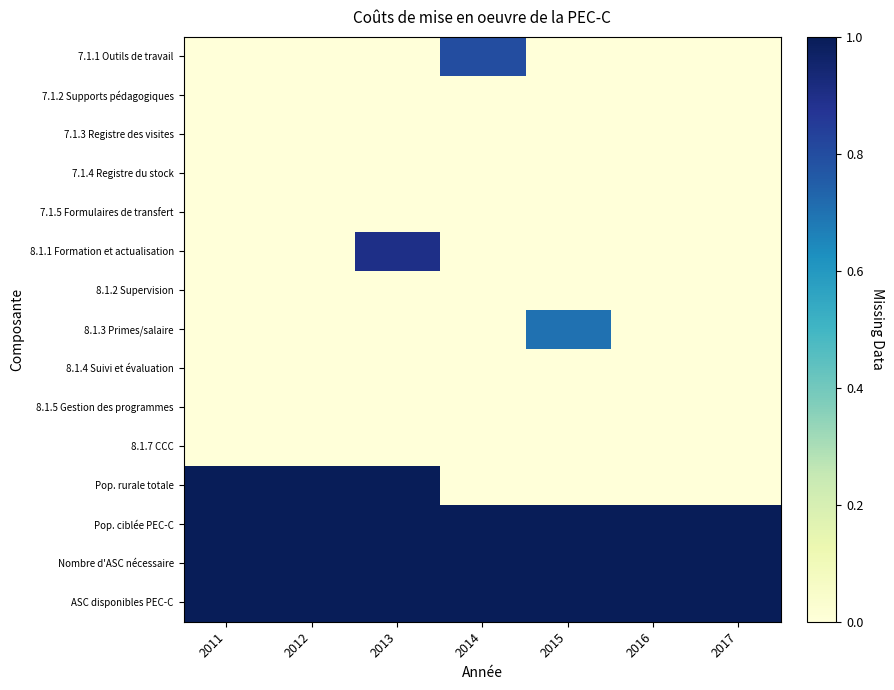

At which category is the sum across all series the highest?

2013